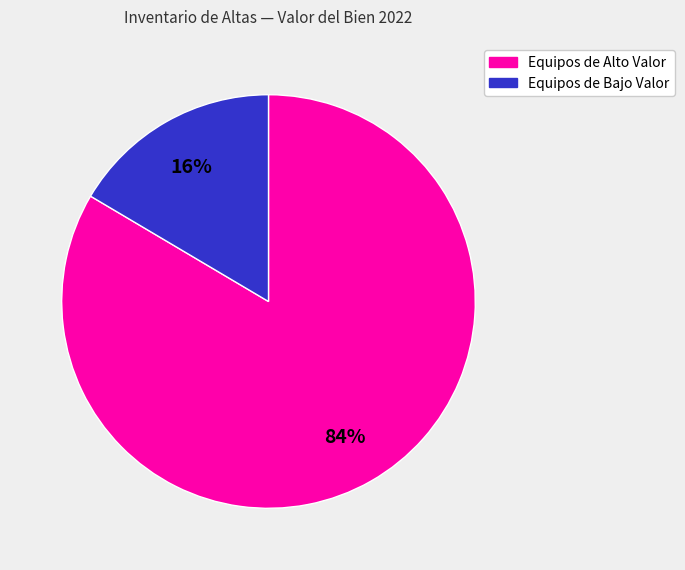

Is there a majority slice in this chart?

Yes